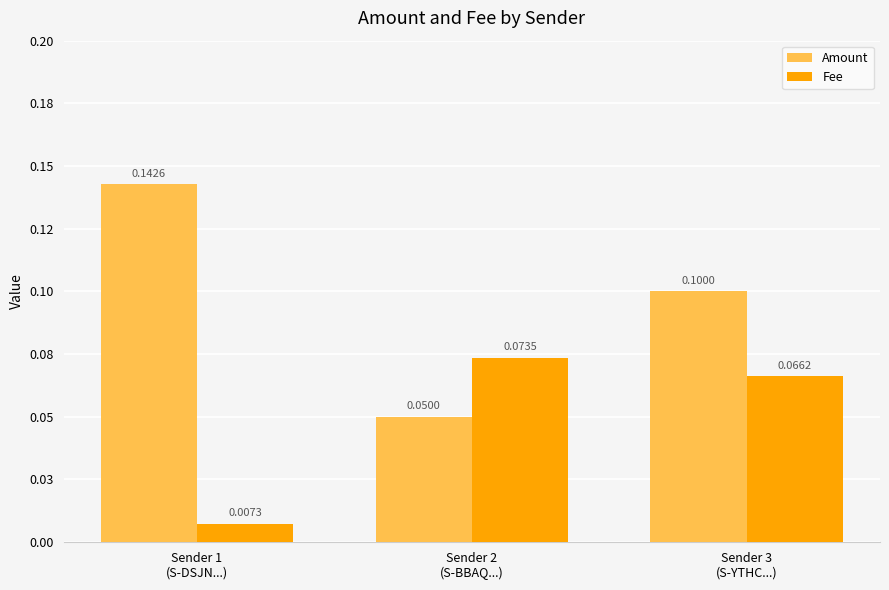

Does the chart contain any negative values?

No